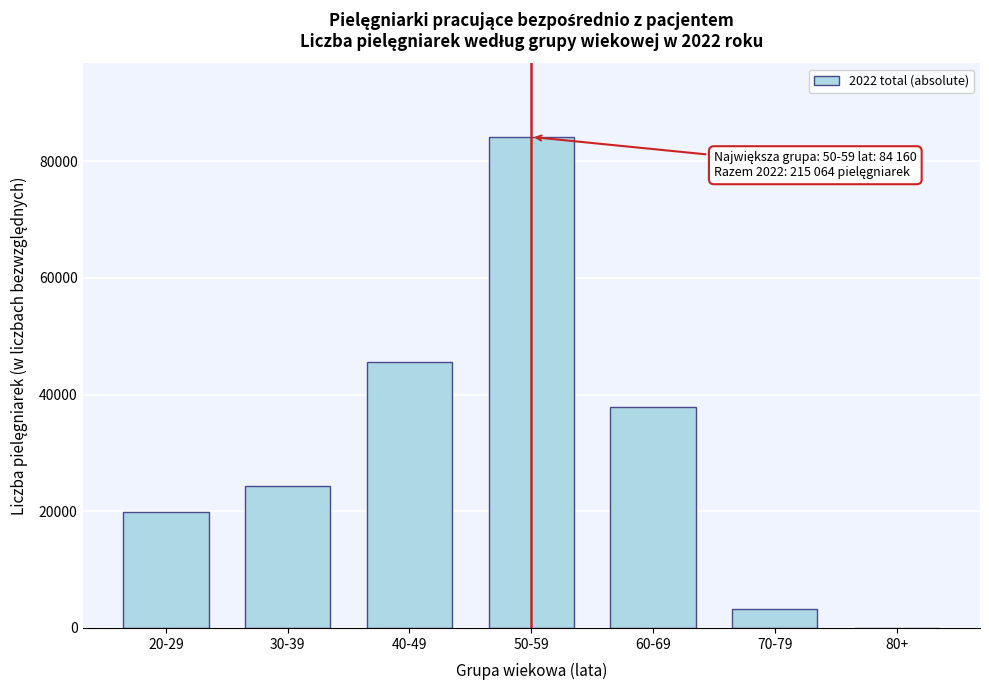

Reading left to right, transcribe all the data shown in this chart.

20-29=19810	30-39=24367	40-49=45586	50-59=84160	60-69=37934	70-79=3164	80+=43